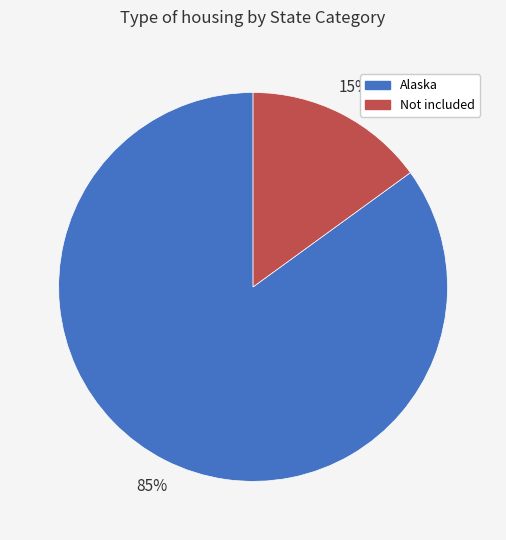

How many segments does this pie chart have?

2